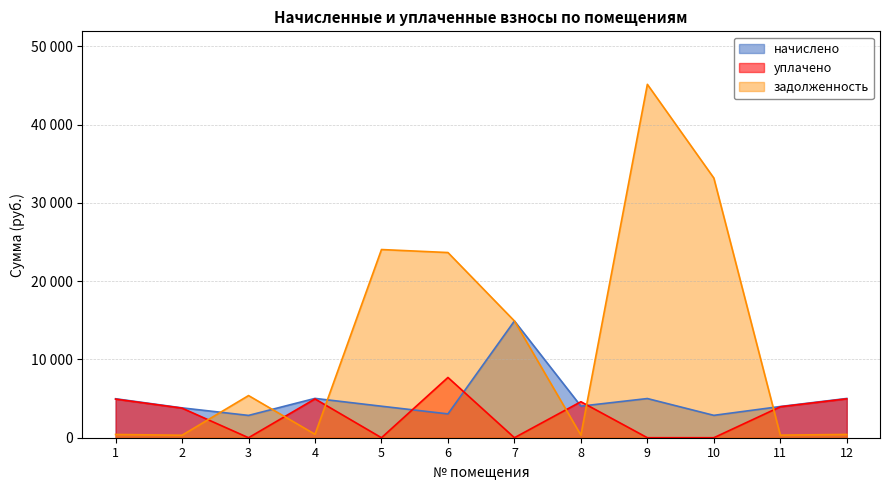

At which label is начислено closest to 8881?

4